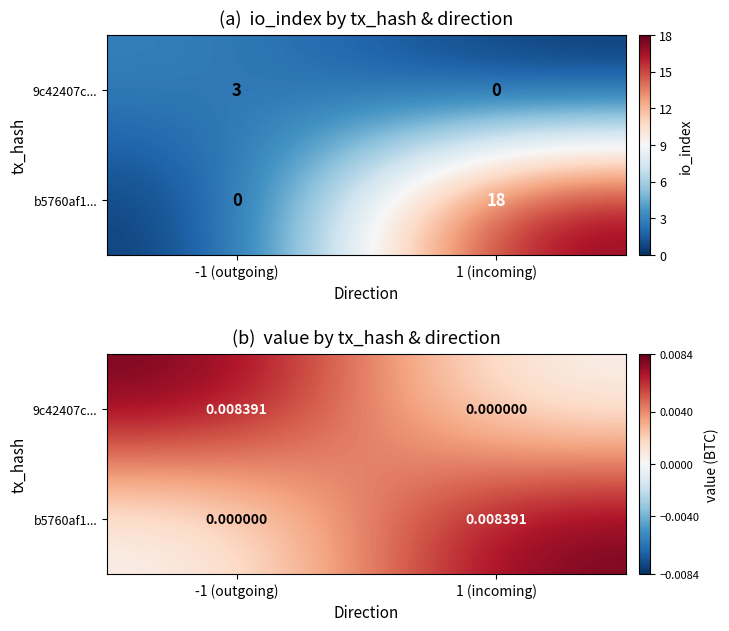

At 1 (incoming), list the series in order from largest to smallest.

b5760af1..., 9c42407c...